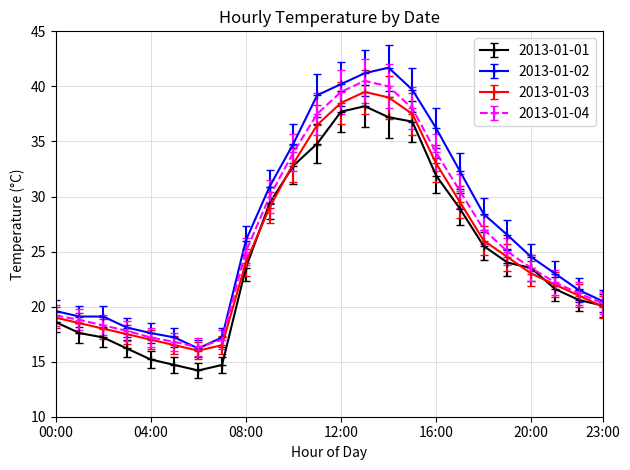

What is the value of the 2013-01-02 point at the 1st from the left?

19.6